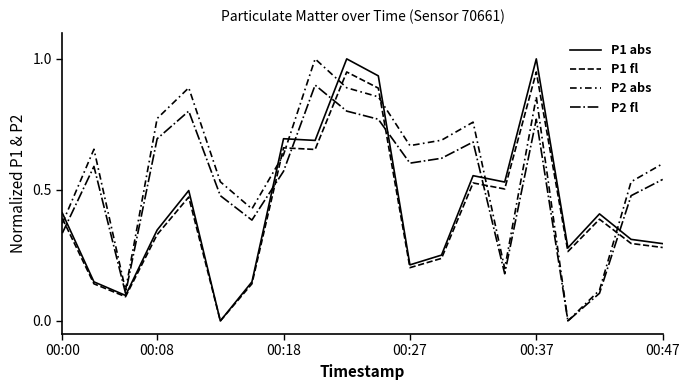

Is this an area chart (filled region under the line)?

No